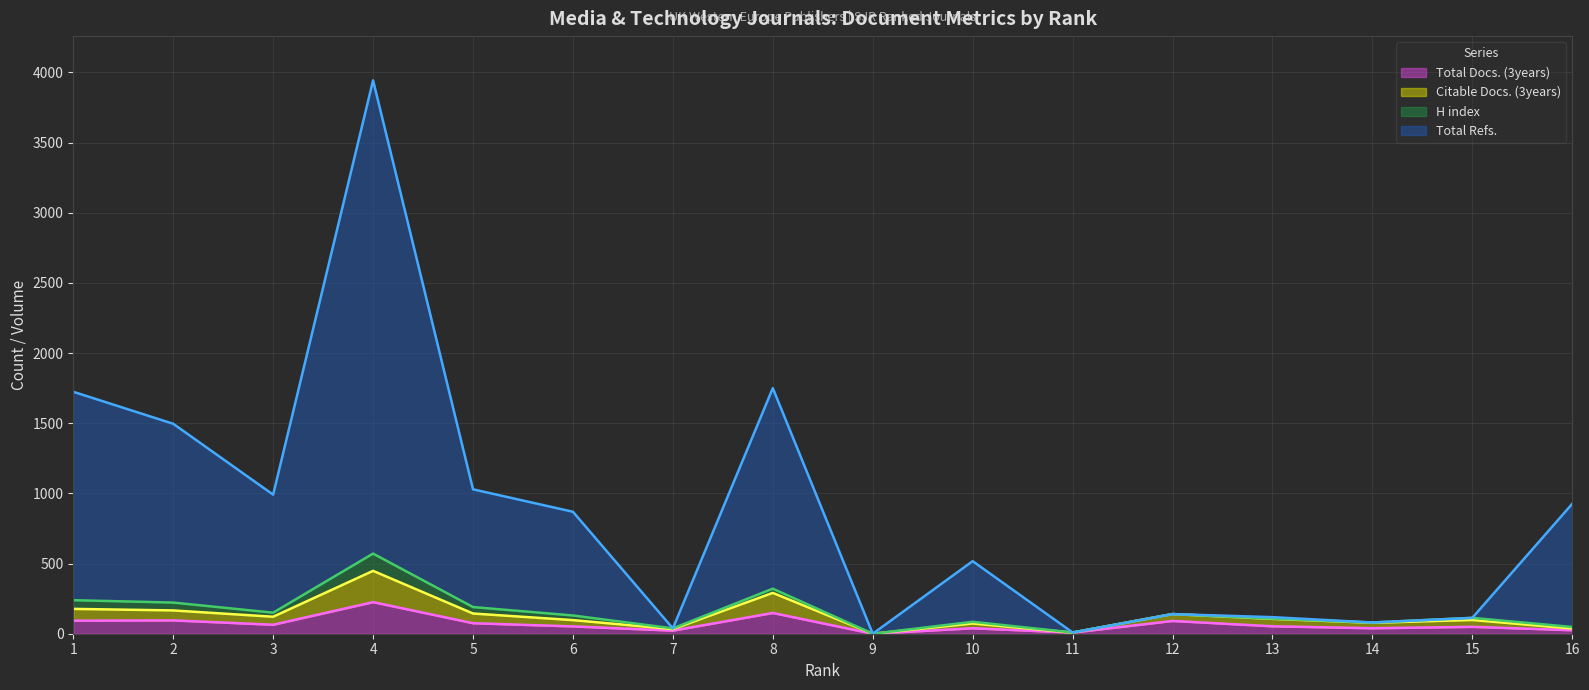

What is the average value of the Total Refs. series?

859